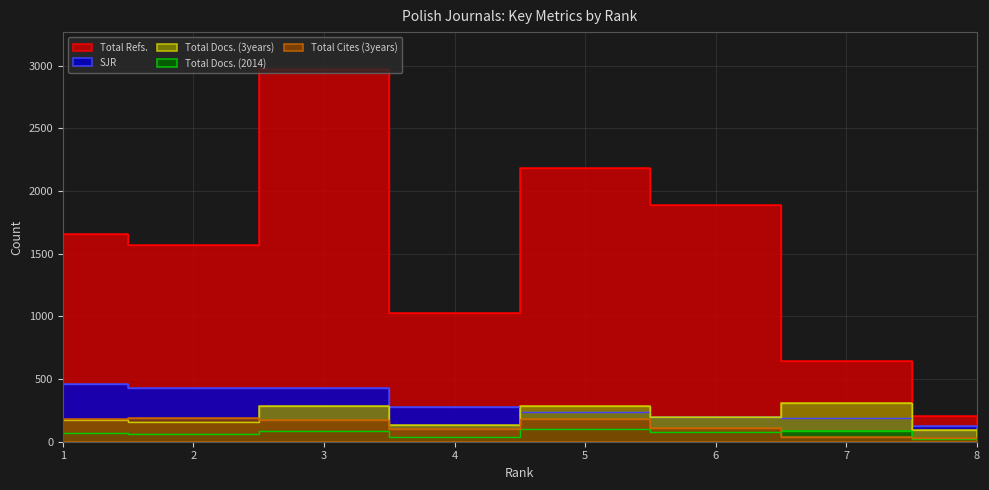

Which series has the widest spread of values?

Total Refs.